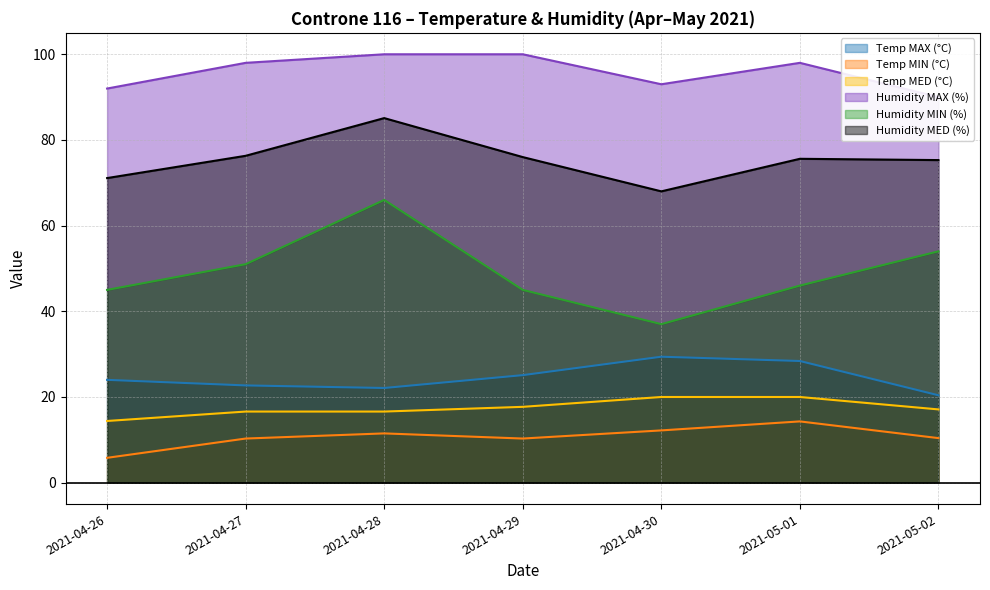

Reading left to right, what are all the values shown in this chart?

Temp MAX (°C): 2021-04-26=24.0	2021-04-27=22.7	2021-04-28=22.1	2021-04-29=25.1	2021-04-30=29.4	2021-05-01=28.4	2021-05-02=20.4
Temp MIN (°C): 2021-04-26=5.8	2021-04-27=10.3	2021-04-28=11.5	2021-04-29=10.3	2021-04-30=12.2	2021-05-01=14.3	2021-05-02=10.4
Temp MED (°C): 2021-04-26=14.4	2021-04-27=16.6	2021-04-28=16.6	2021-04-29=17.7	2021-04-30=20.0	2021-05-01=20.0	2021-05-02=17.1
Humidity MAX (%): 2021-04-26=92.0	2021-04-27=98.0	2021-04-28=100.0	2021-04-29=100.0	2021-04-30=93.0	2021-05-01=98.0	2021-05-02=90.0
Humidity MIN (%): 2021-04-26=45.0	2021-04-27=51.0	2021-04-28=66.0	2021-04-29=45.0	2021-04-30=37.0	2021-05-01=46.0	2021-05-02=54.0
Humidity MED (%): 2021-04-26=71.1	2021-04-27=76.3	2021-04-28=85.1	2021-04-29=76.0	2021-04-30=68.0	2021-05-01=75.6	2021-05-02=75.3